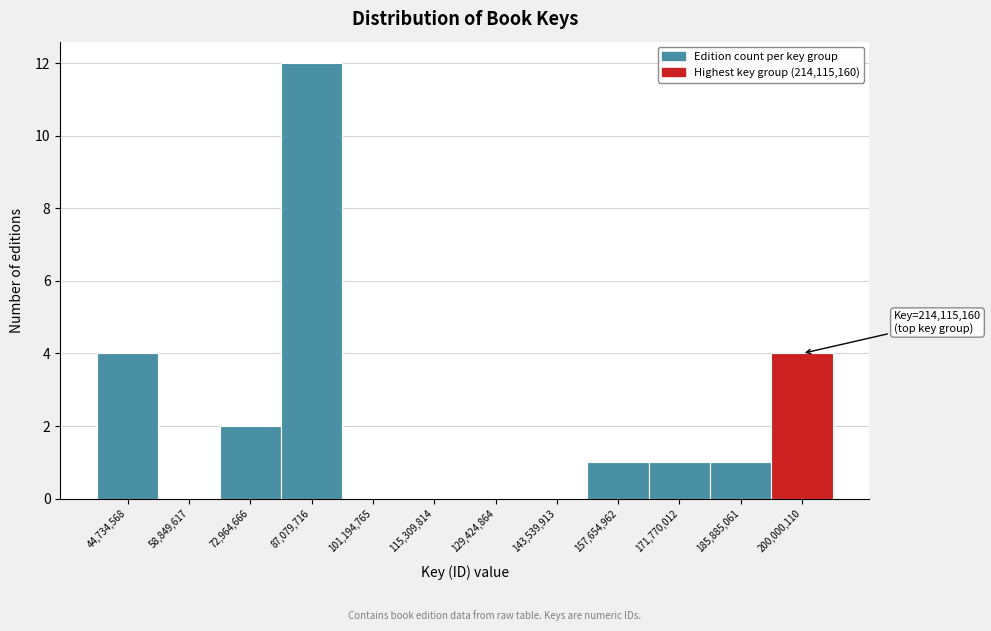

Reading left to right, what are all the values shown in this chart?

44,734,568=4	58,849,617=0	72,964,666=2	87,079,716=12	101,194,765=0	115,309,814=0	129,424,864=0	143,539,913=0	157,654,962=1	171,770,012=1	185,885,061=1	200,000,110=4